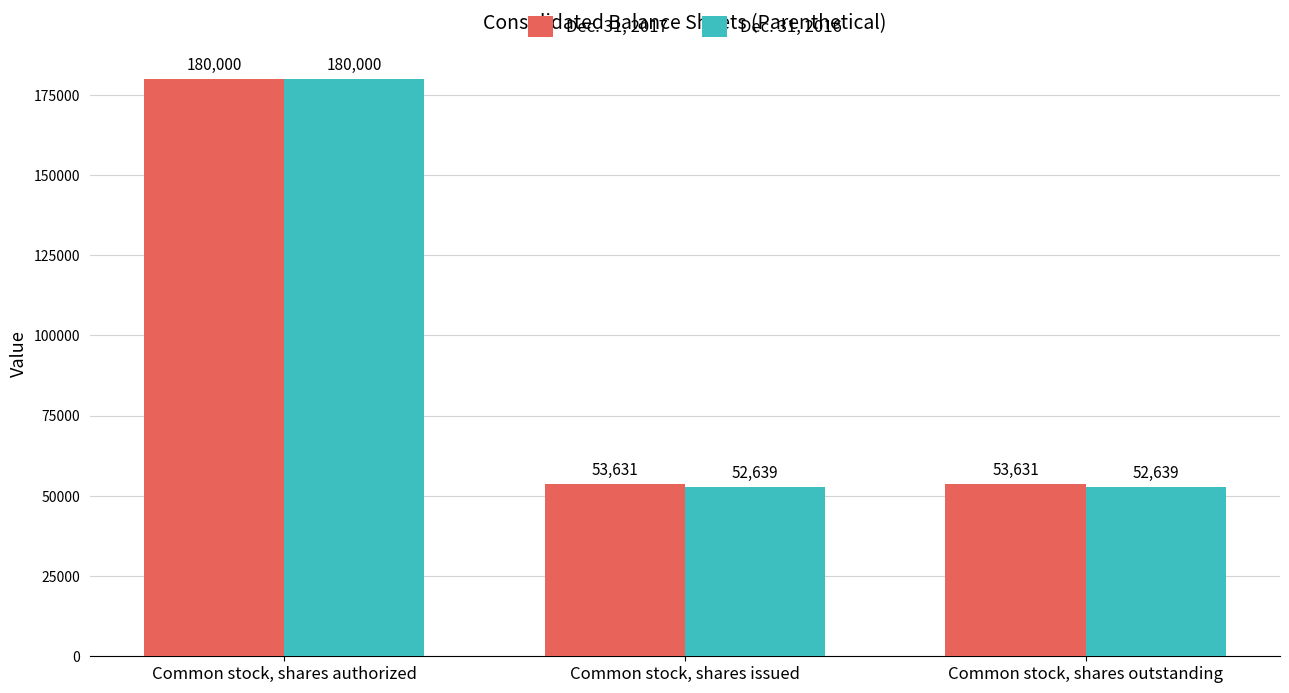

At which category is the sum across all series the highest?

Common stock, shares authorized